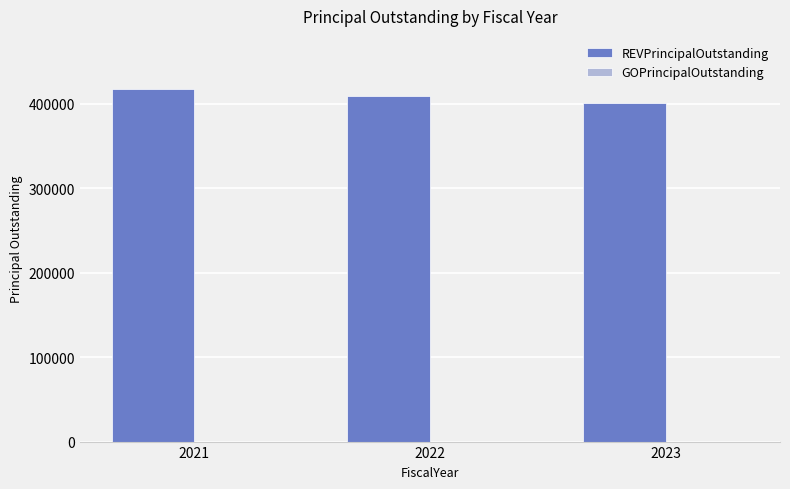

What is the value of the 2nd bar from the left?

409000